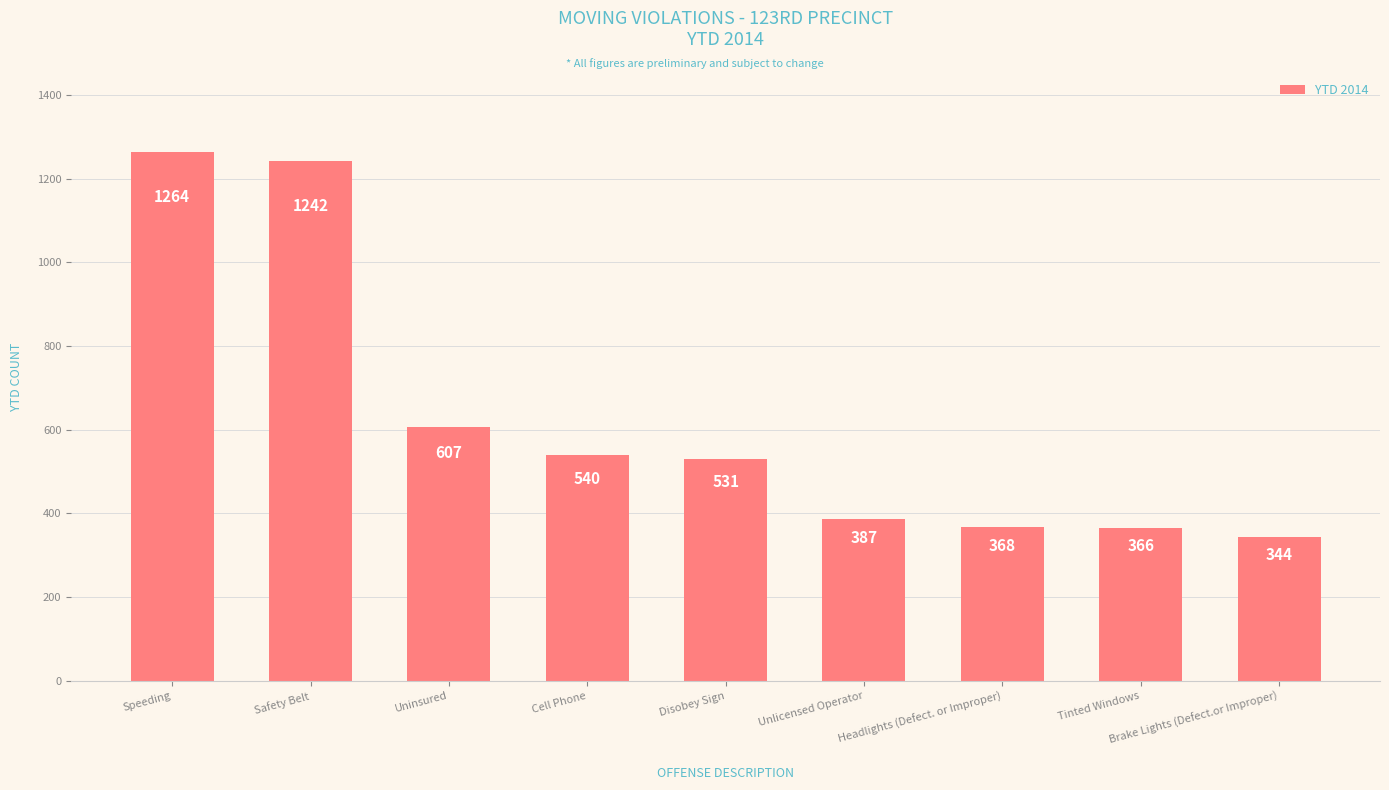

Reading left to right, extract all data points from this chart.

1264	1242	607	540	531	387	368	366	344